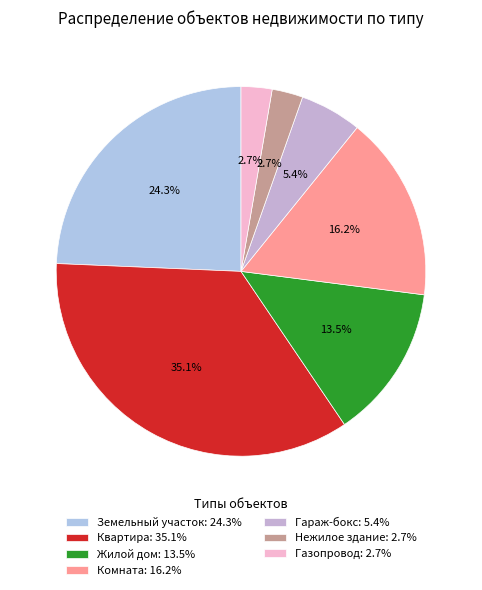

How many segments does this pie chart have?

7